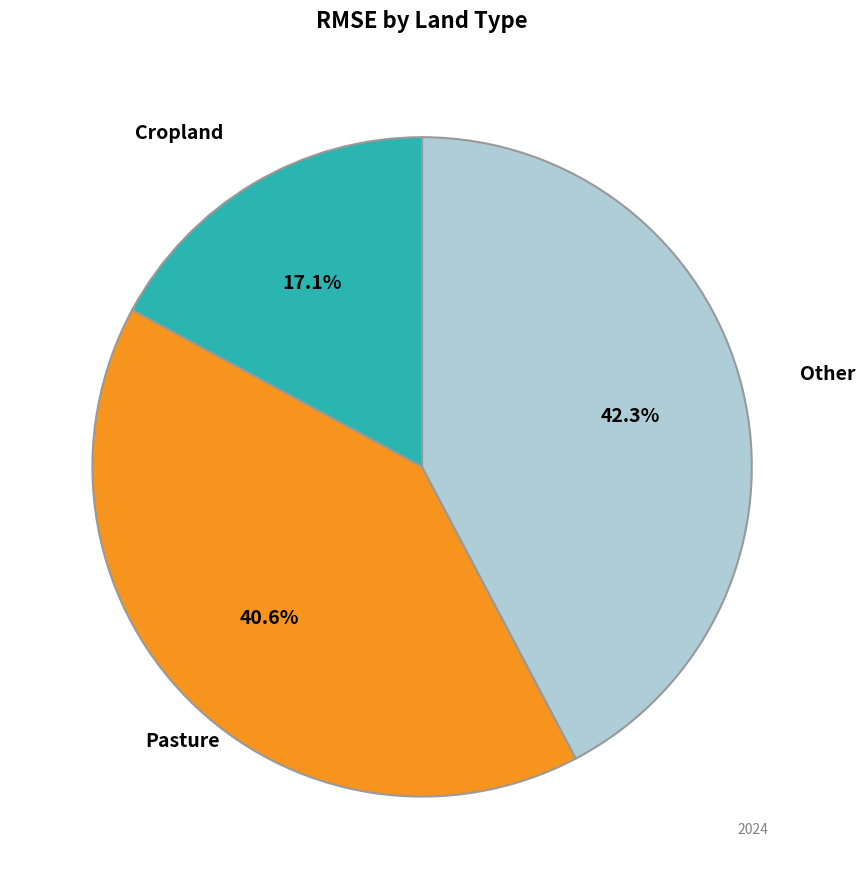

Does any single category account for the majority?

No